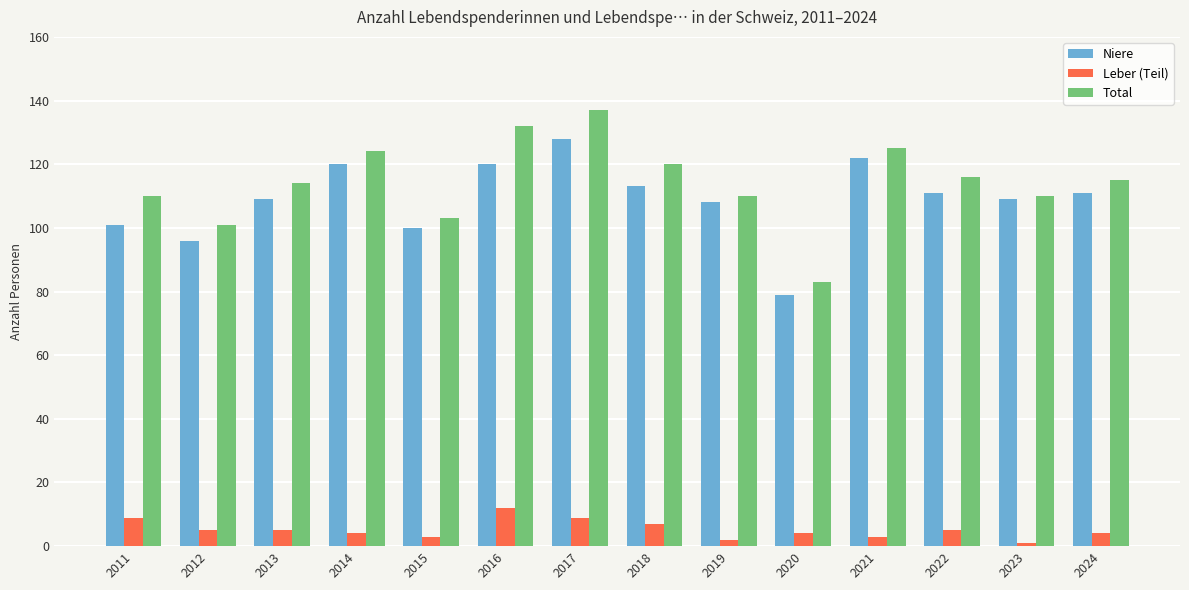

The value of Total at 2014 is 180. True or false?

False